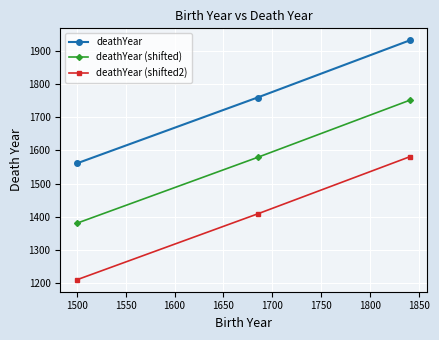

At how many categories does at least one series exceed 1238?

3